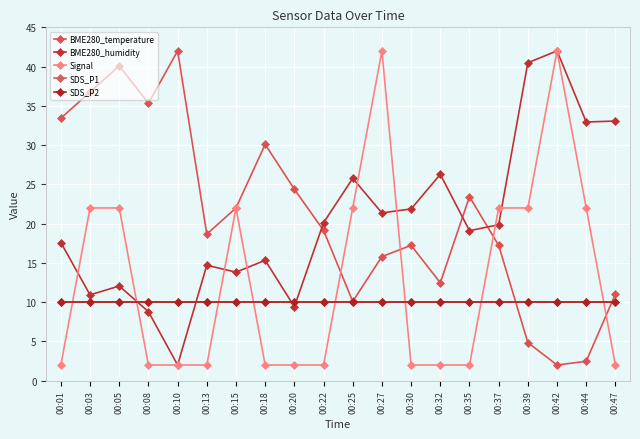

Does the chart have visible grid lines?

Yes